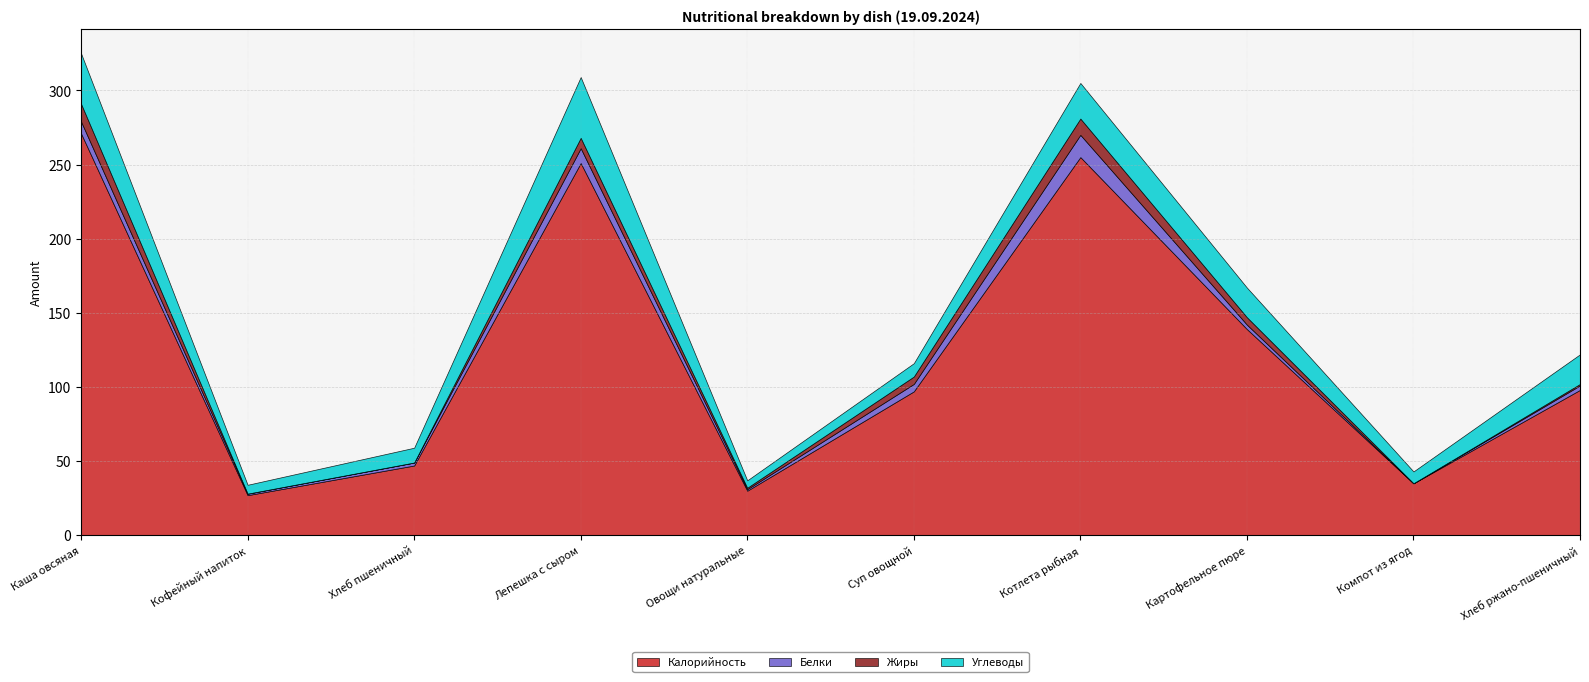

Which has a higher value, Картофельное пюре or Суп овощной?

Картофельное пюре